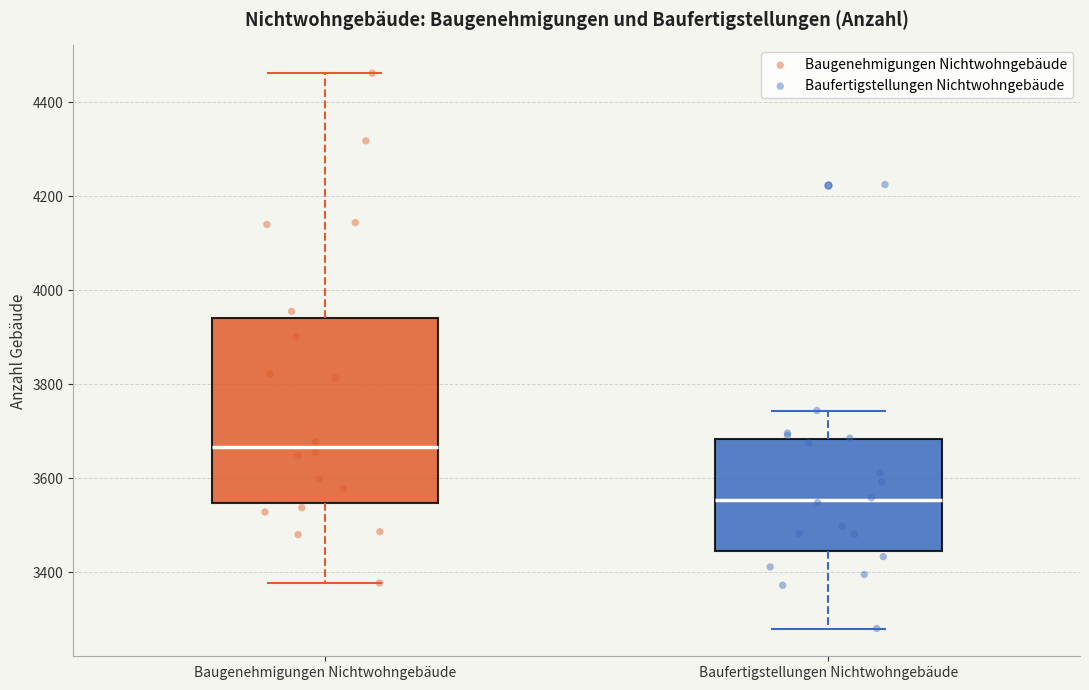

Which box is the tallest, from its lower edge to its upper edge?

Baugenehmigungen Nichtwohngebäude